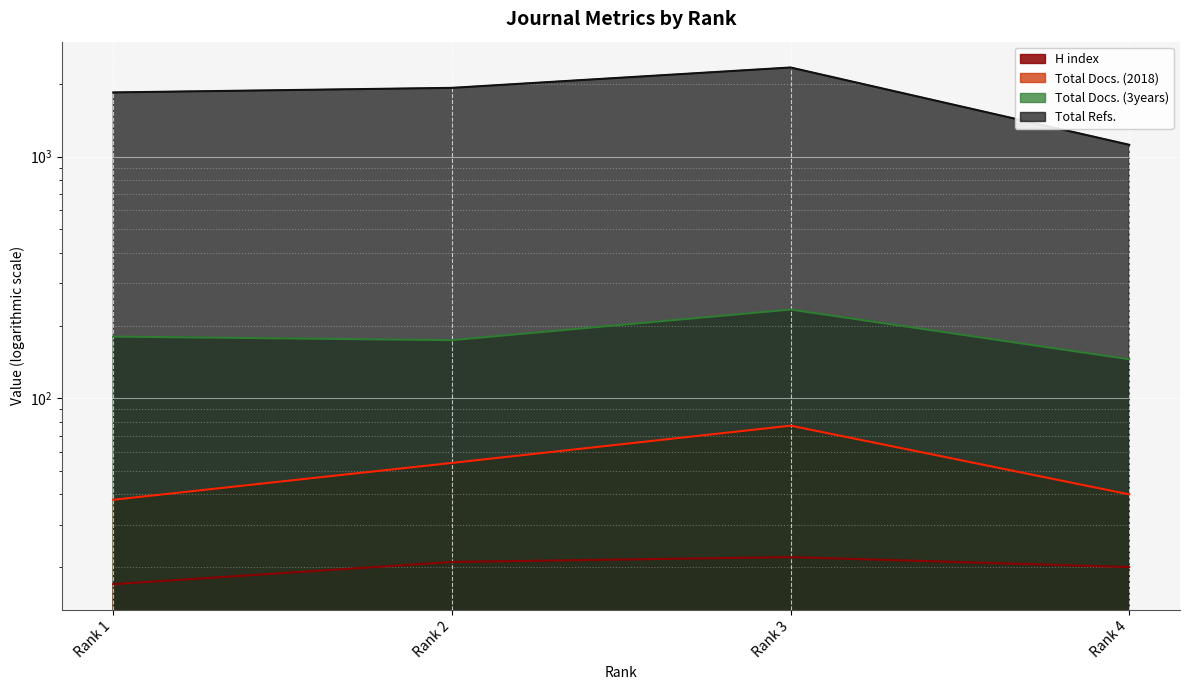

At how many categories does at least one series exceed 1027?

4